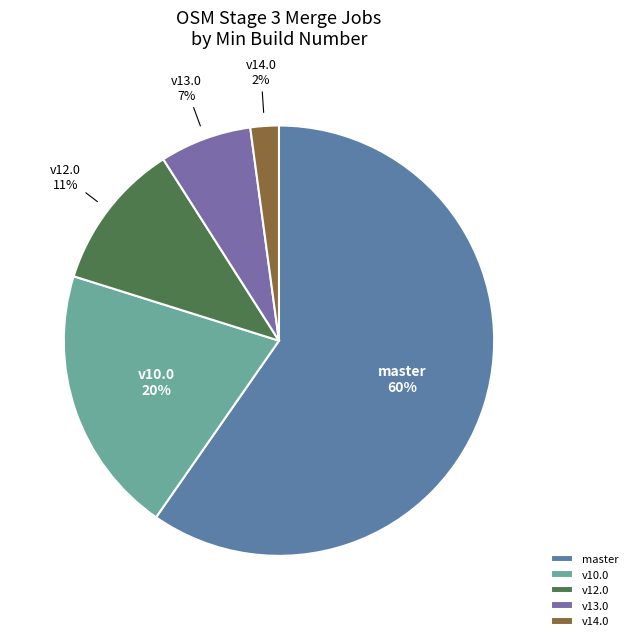

Rank the categories by value from lowest to highest.

v14.0, v13.0, v12.0, v10.0, master